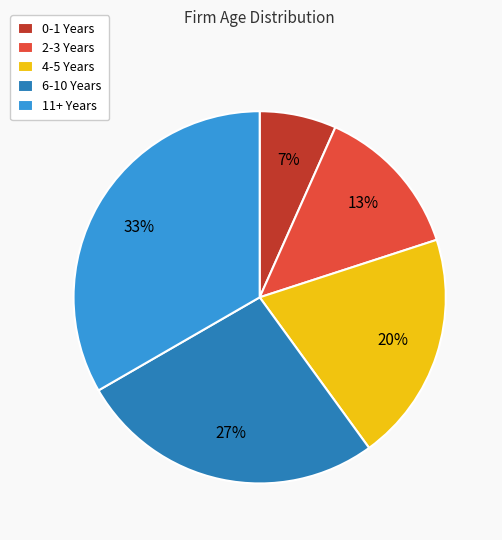

Which has a higher value, 0-1 Years or 6-10 Years?

6-10 Years